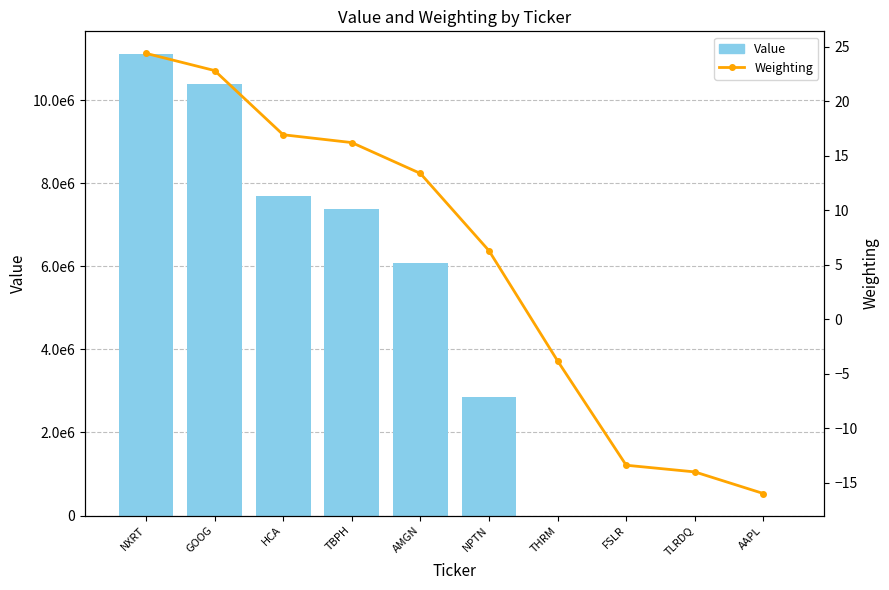

How many positive values does the Value series have?

6